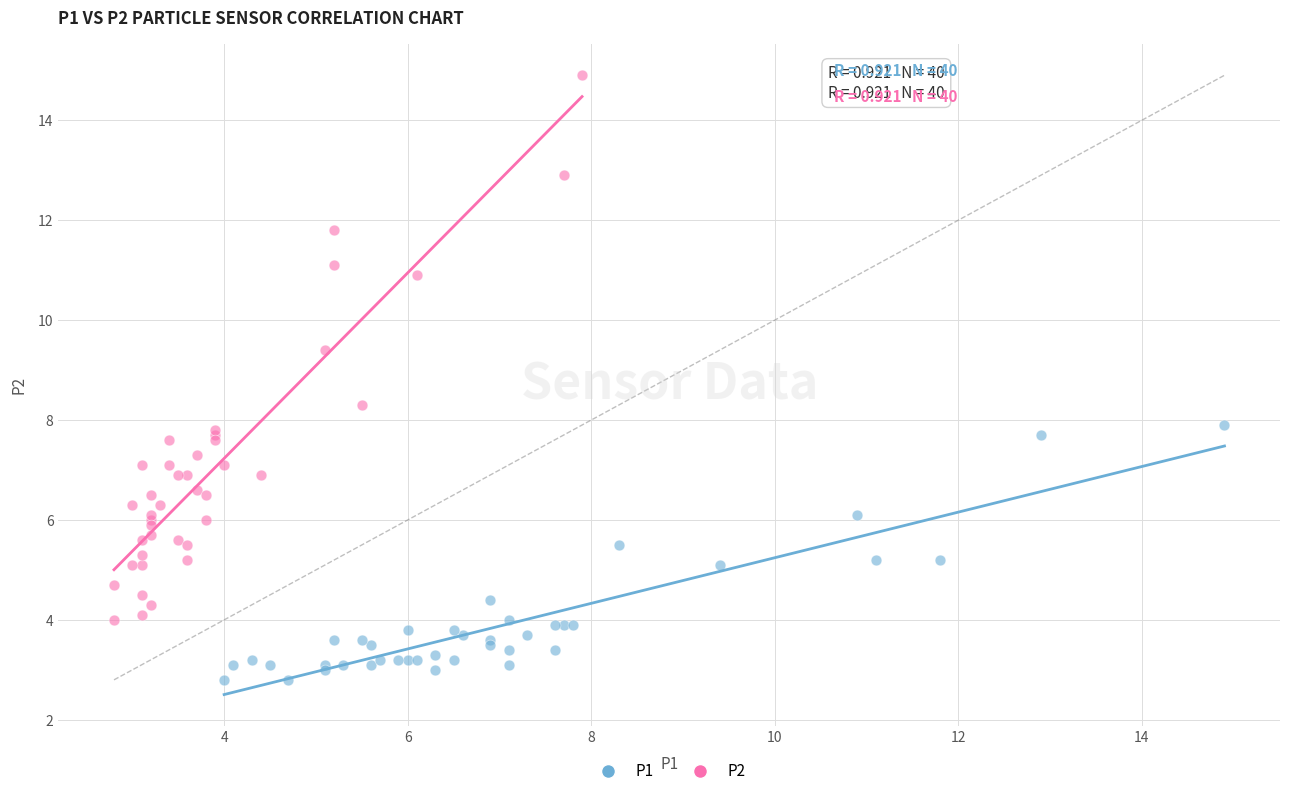

Which series has the widest spread of Y values?

P2